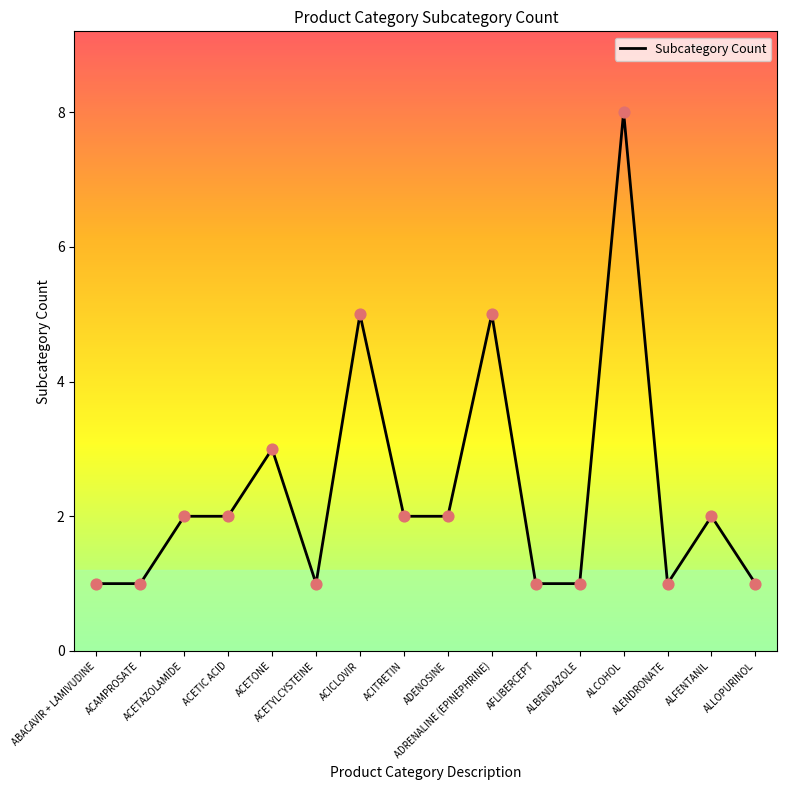

What is the difference between the maximum and minimum values?

7